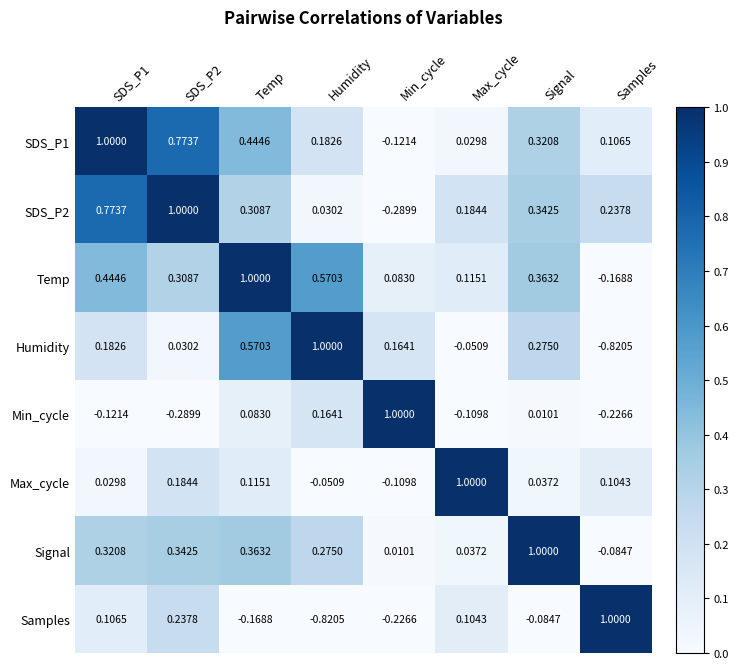

At which label is Min_cycle closest to 0?

Signal